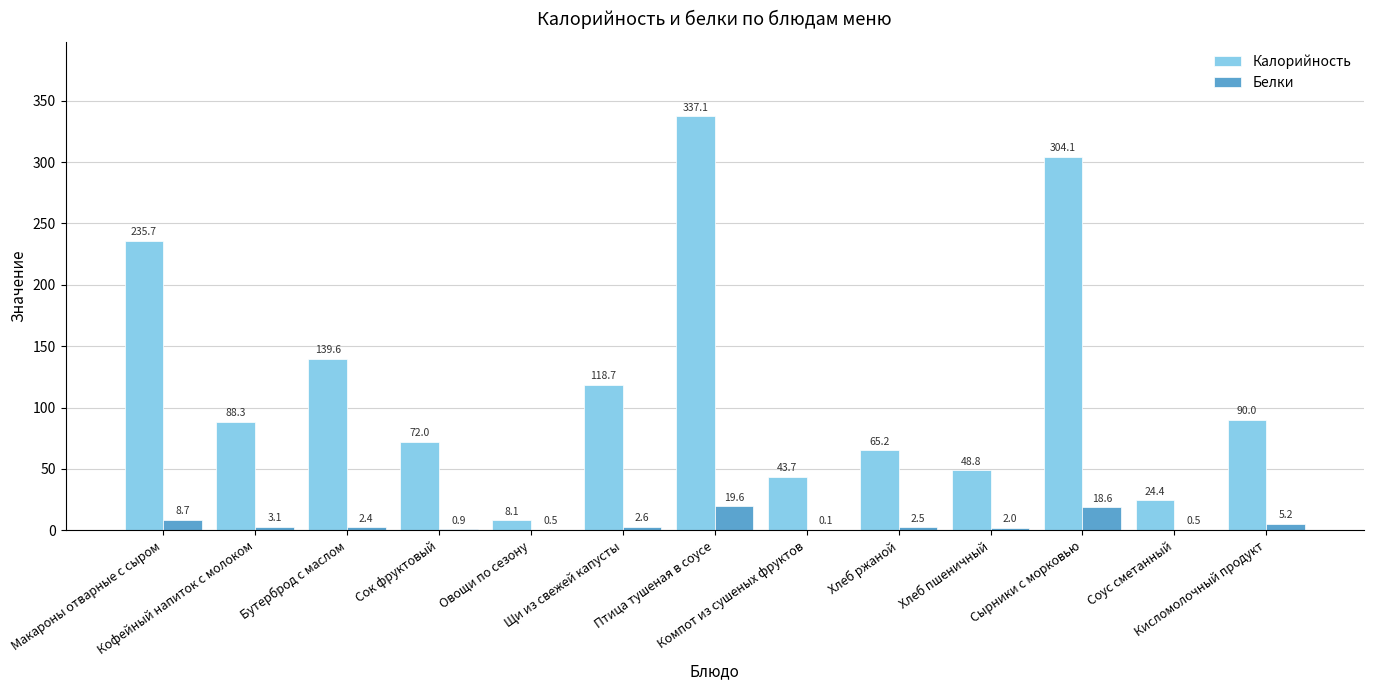

At which label does Калорийность reach its peak?

Птица тушеная в соусе